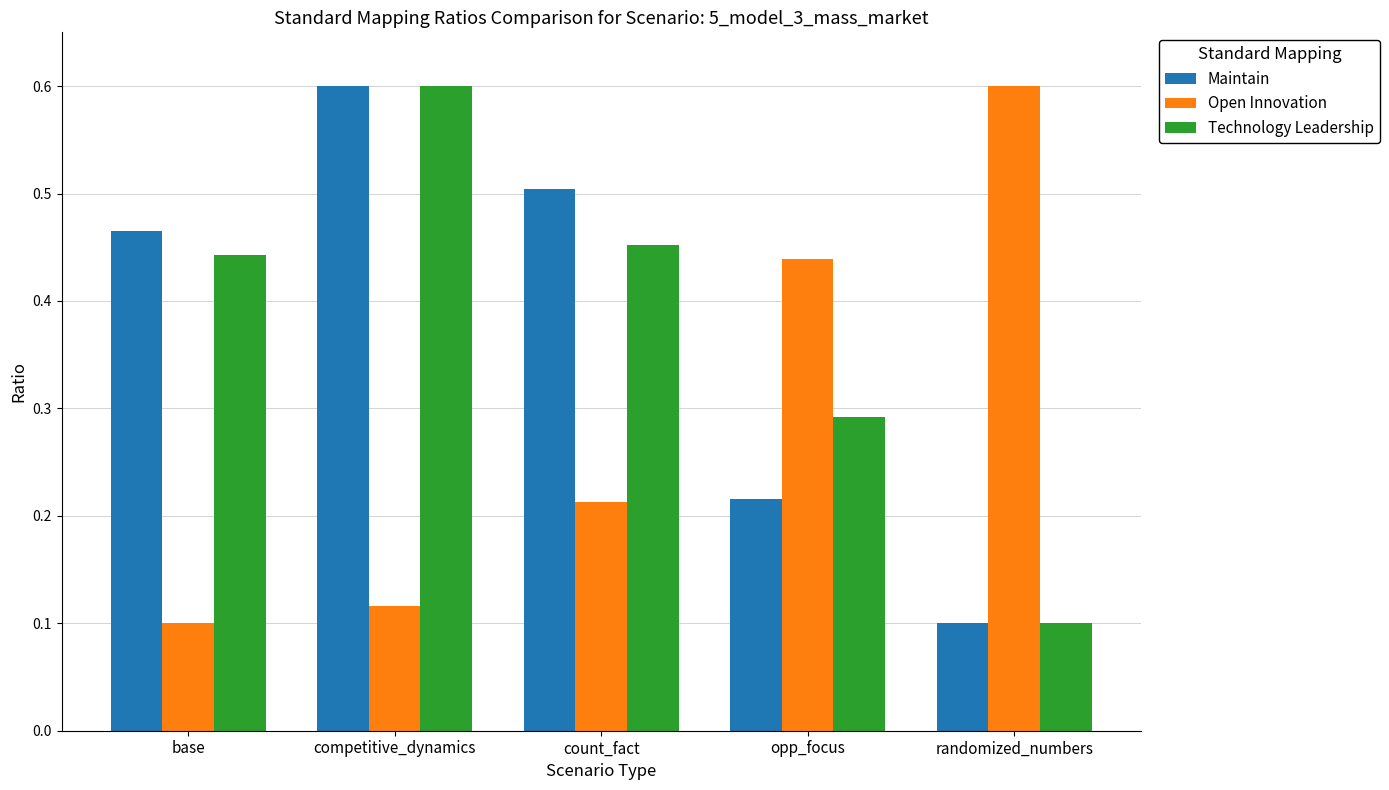

Count the Maintain values in the range 0 to 1.

5